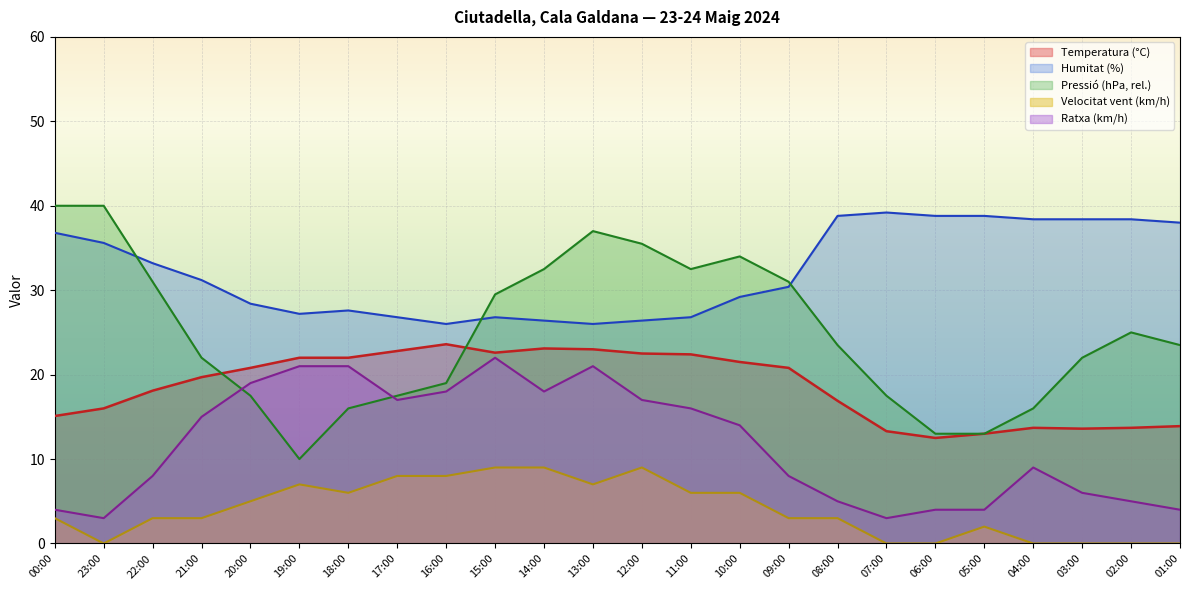

Reading left to right, transcribe all the data shown in this chart.

Temperatura (°C): 00:00=15.1	23:00=16.0	22:00=18.1	21:00=19.7	20:00=20.8	19:00=22.0	18:00=22.0	17:00=22.8	16:00=23.6	15:00=22.6	14:00=23.1	13:00=23.0	12:00=22.5	11:00=22.4	10:00=21.5	09:00=20.8	08:00=16.9	07:00=13.3	06:00=12.5	05:00=13.0	04:00=13.7	03:00=13.6	02:00=13.7	01:00=13.9
Humitat (%): 00:00=36.8	23:00=35.6	22:00=33.2	21:00=31.2	20:00=28.4	19:00=27.2	18:00=27.6	17:00=26.8	16:00=26.0	15:00=26.8	14:00=26.4	13:00=26.0	12:00=26.4	11:00=26.8	10:00=29.2	09:00=30.4	08:00=38.8	07:00=39.2	06:00=38.8	05:00=38.8	04:00=38.4	03:00=38.4	02:00=38.4	01:00=38.0
Pressió (hPa) norm: 00:00=40.0	23:00=40.0	22:00=31.0	21:00=22.0	20:00=17.5	19:00=10.0	18:00=16.0	17:00=17.5	16:00=19.0	15:00=29.5	14:00=32.5	13:00=37.0	12:00=35.5	11:00=32.5	10:00=34.0	09:00=31.0	08:00=23.5	07:00=17.5	06:00=13.0	05:00=13.0	04:00=16.0	03:00=22.0	02:00=25.0	01:00=23.5
Velocitat del vent (km/h): 00:00=3.0	23:00=0.0	22:00=3.0	21:00=3.0	20:00=5.0	19:00=7.0	18:00=6.0	17:00=8.0	16:00=8.0	15:00=9.0	14:00=9.0	13:00=7.0	12:00=9.0	11:00=6.0	10:00=6.0	09:00=3.0	08:00=3.0	07:00=0.0	06:00=0.0	05:00=2.0	04:00=0.0	03:00=0.0	02:00=0.0	01:00=0.0
Ratxa (km/h): 00:00=4.0	23:00=3.0	22:00=8.0	21:00=15.0	20:00=19.0	19:00=21.0	18:00=21.0	17:00=17.0	16:00=18.0	15:00=22.0	14:00=18.0	13:00=21.0	12:00=17.0	11:00=16.0	10:00=14.0	09:00=8.0	08:00=5.0	07:00=3.0	06:00=4.0	05:00=4.0	04:00=9.0	03:00=6.0	02:00=5.0	01:00=4.0